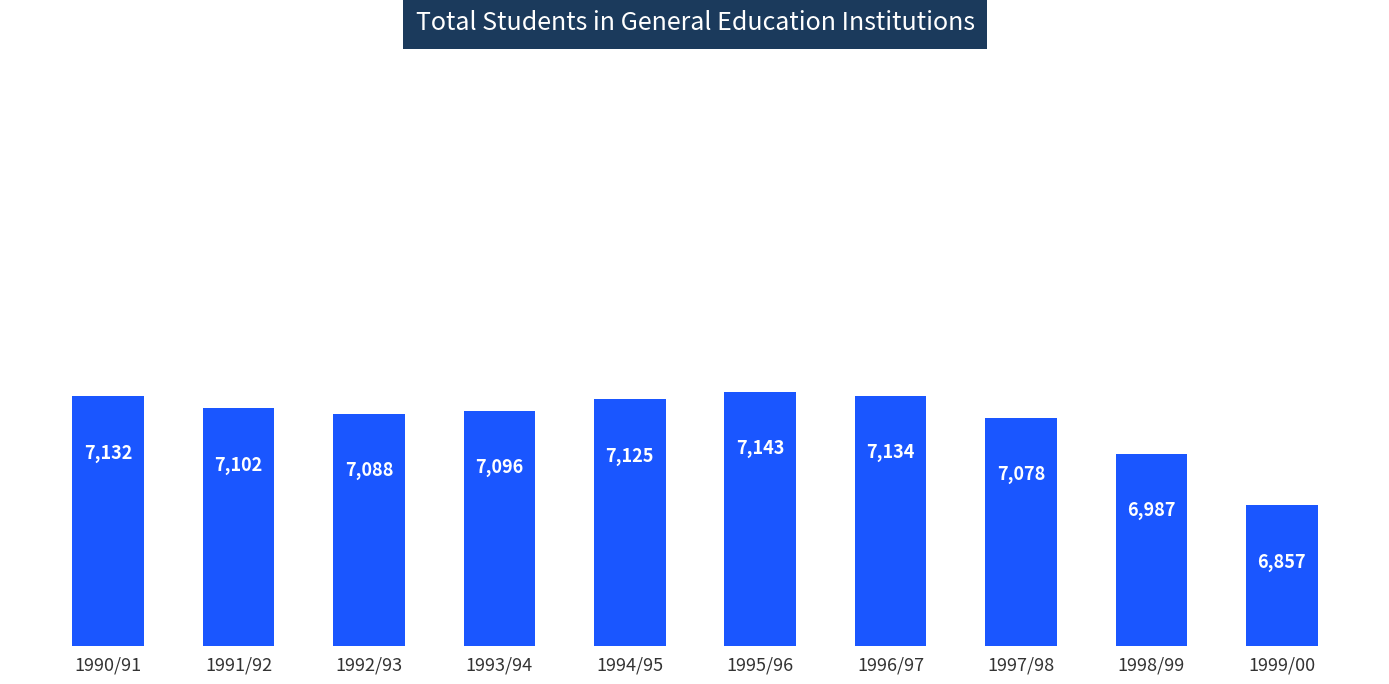

What is the sum of the values at 1990/91 and 1994/95?

14257